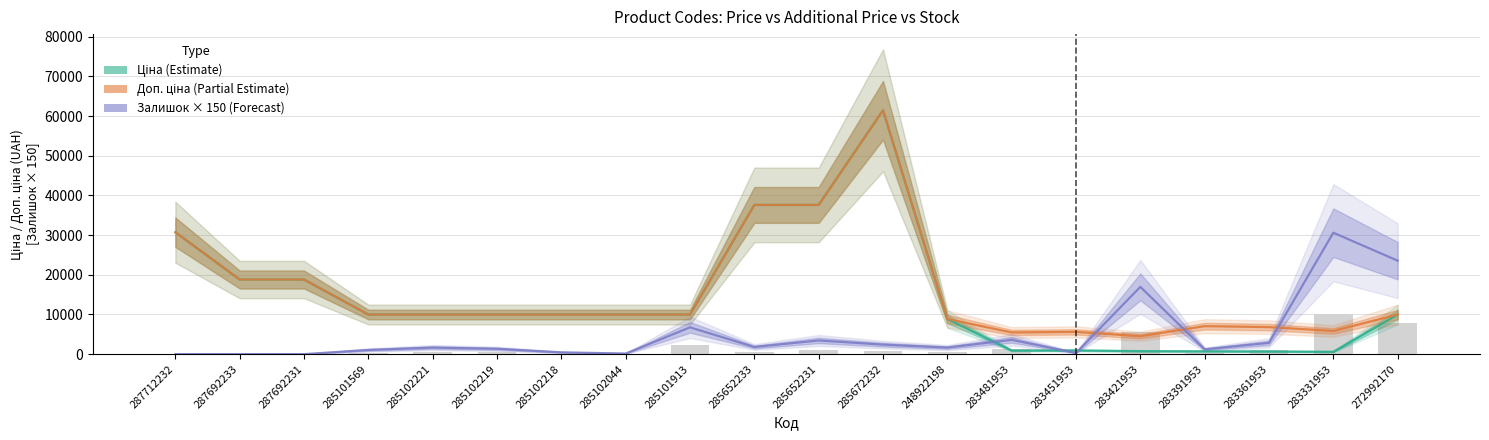

What position from the right is 283391953?

4